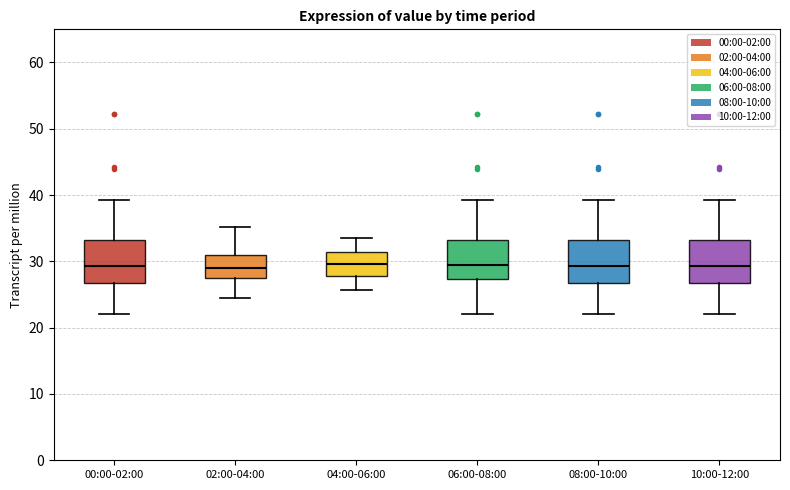

Reading left to right, transcribe this box plot: for each box, give where its median line is, the range the box spans, and where its two whiskers end, as read against the y-axis. The values are not printed on the chart, so give them approximately, as read against the axis.

00:00-02:00: median 29, box 27 to 33, whiskers 22 to 39
02:00-04:00: median 29, box 28 to 31, whiskers 25 to 35
04:00-06:00: median 30, box 28 to 31, whiskers 26 to 34
06:00-08:00: median 30, box 27 to 33, whiskers 22 to 39
08:00-10:00: median 29, box 27 to 33, whiskers 22 to 39
10:00-12:00: median 29, box 27 to 33, whiskers 22 to 39